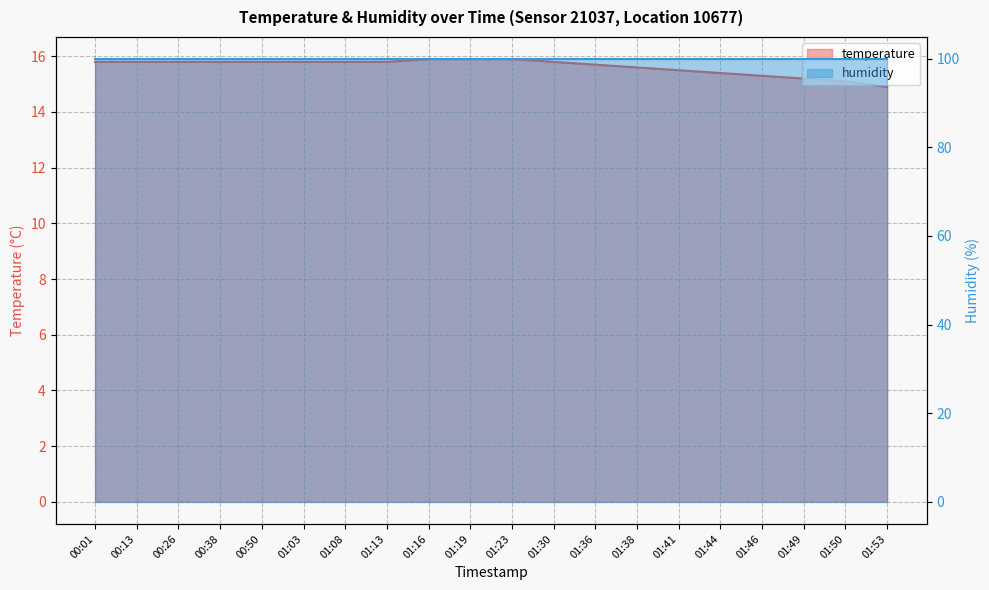

What is the sum of all humidity values?

1998.0